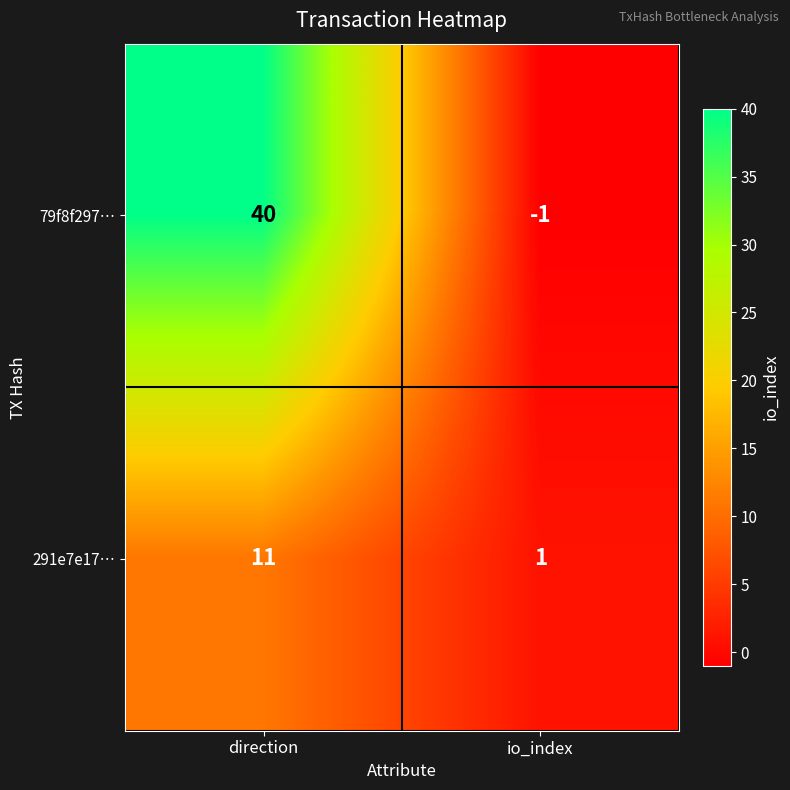

Which series has the widest spread of values?

79f8f297…